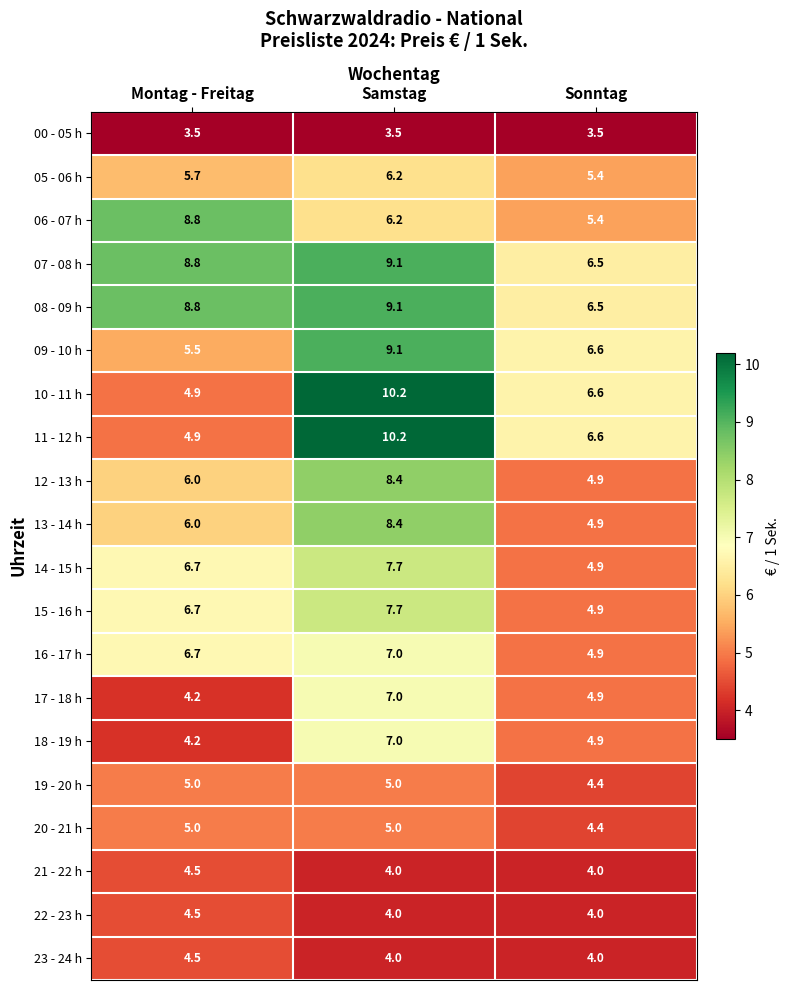

What is the sum of all 14 - 15 h values?

19.3